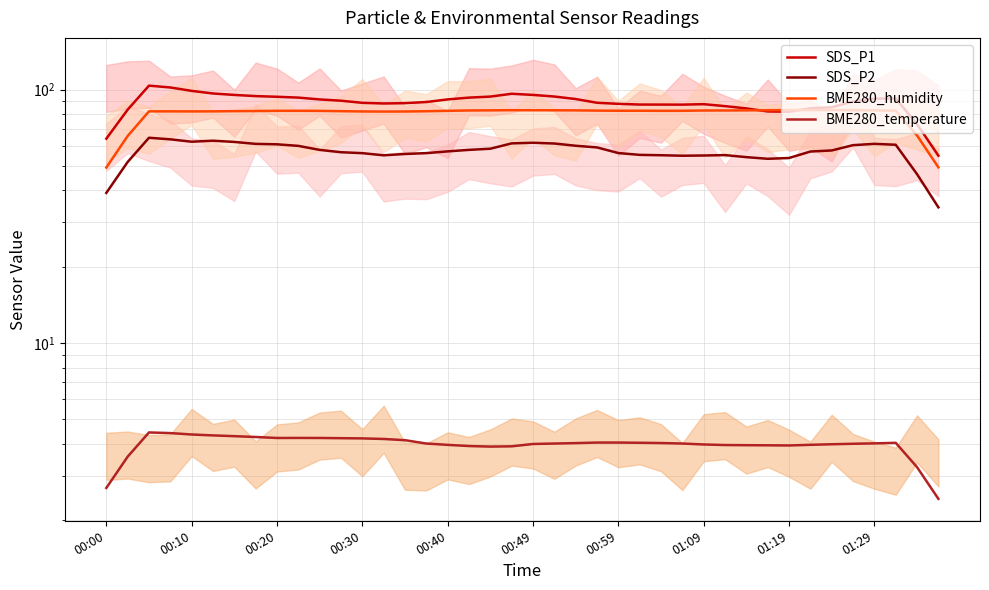

How many lines are shown in the chart?

4